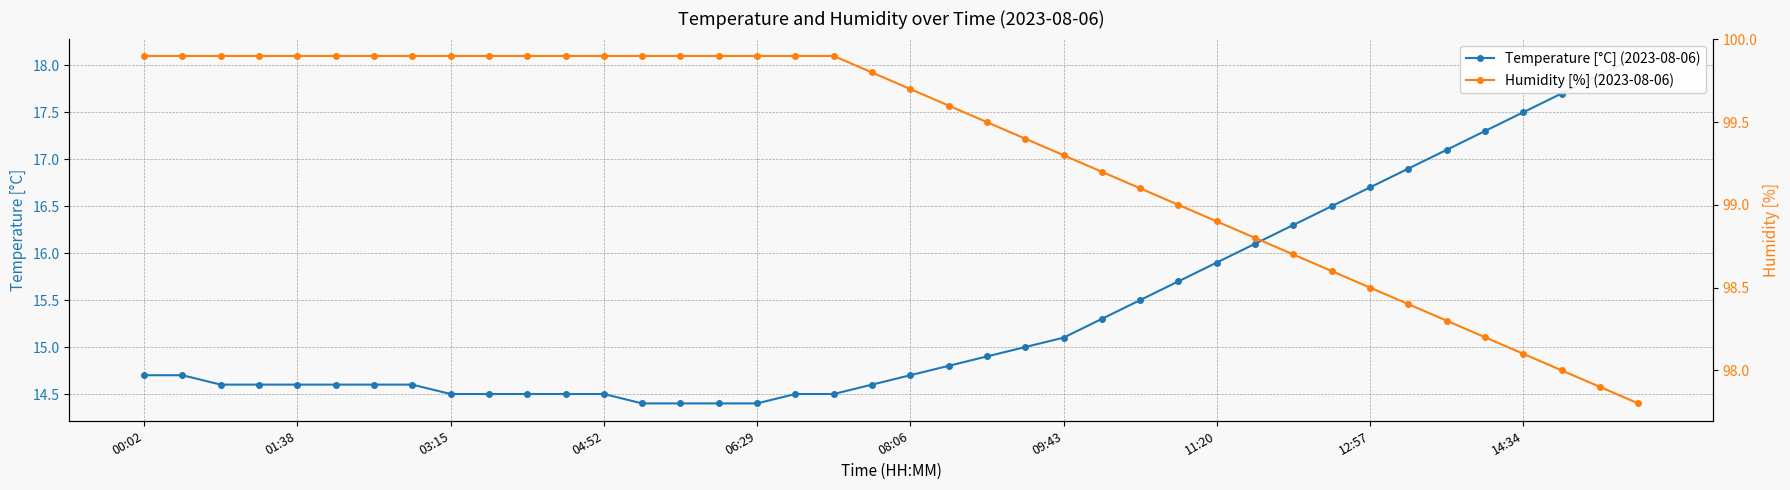

True or false: Temperature [°C] (2023-08-06) and Humidity [%] (2023-08-06) cross at least once.

False